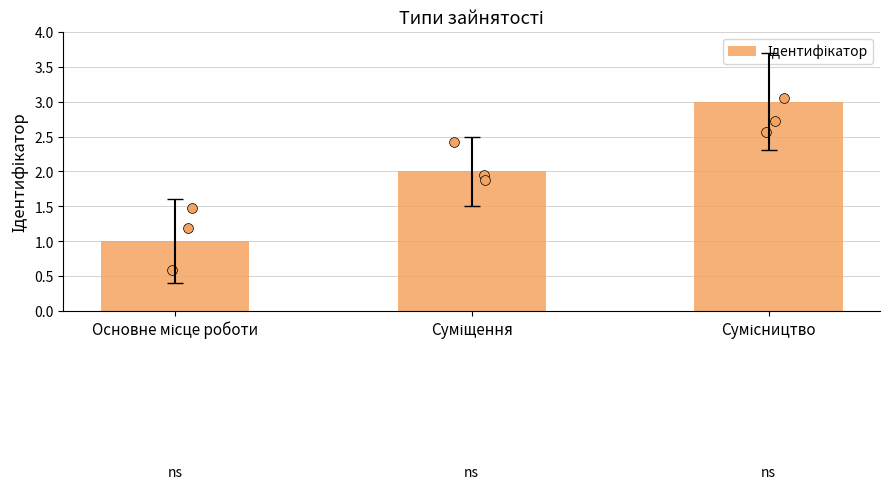

What is the change in value from Основне місце роботи to Суміщення?

+1